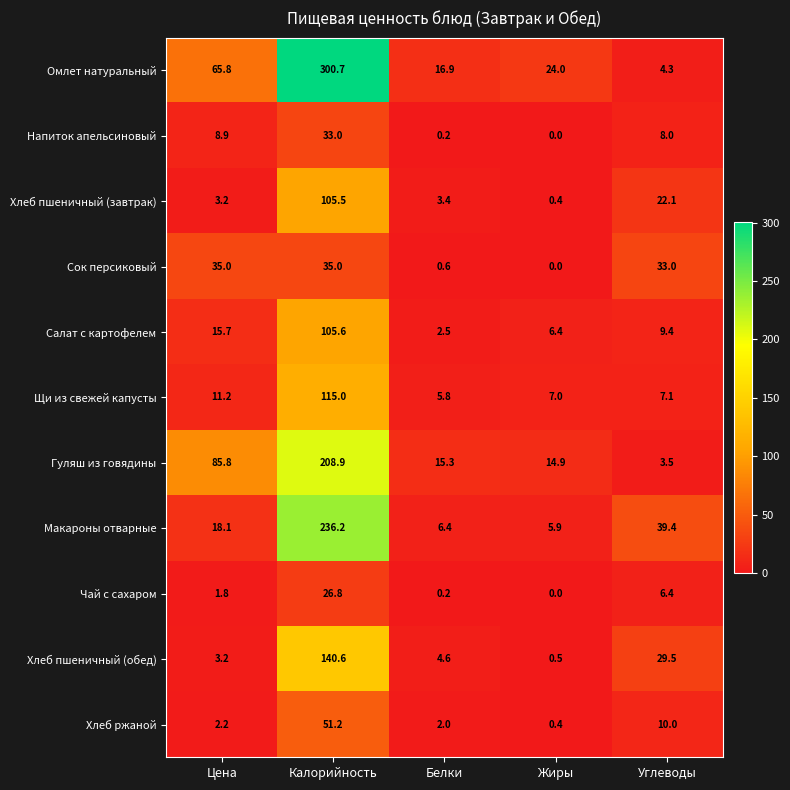

The Напиток апельсиновый series shows 8.0 at Углеводы. True or false?

True